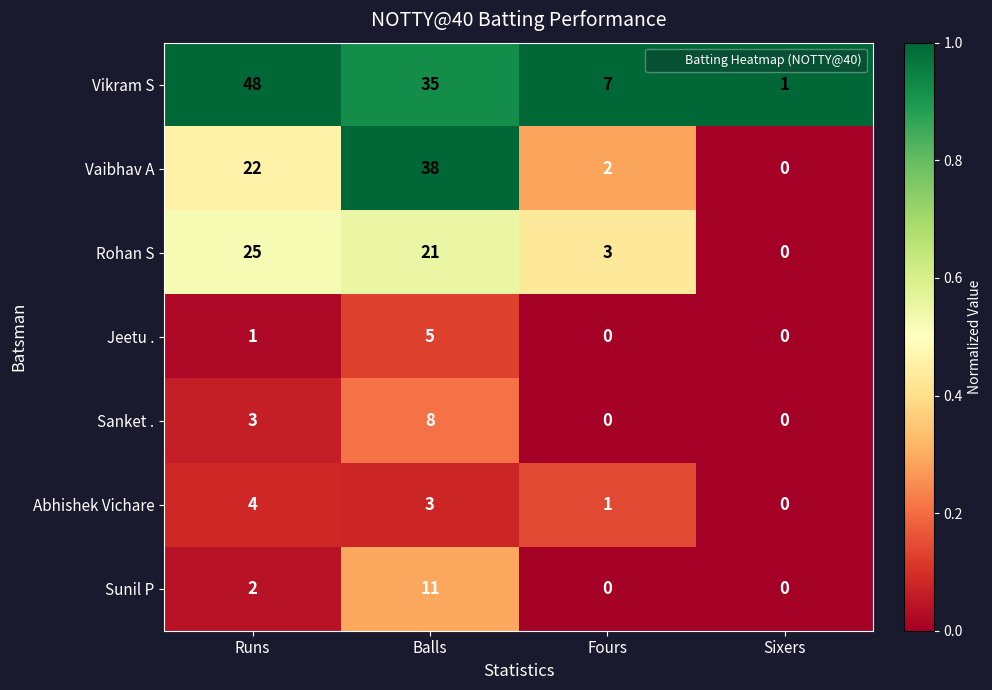

Which label corresponds to the largest value in the chart?

Runs